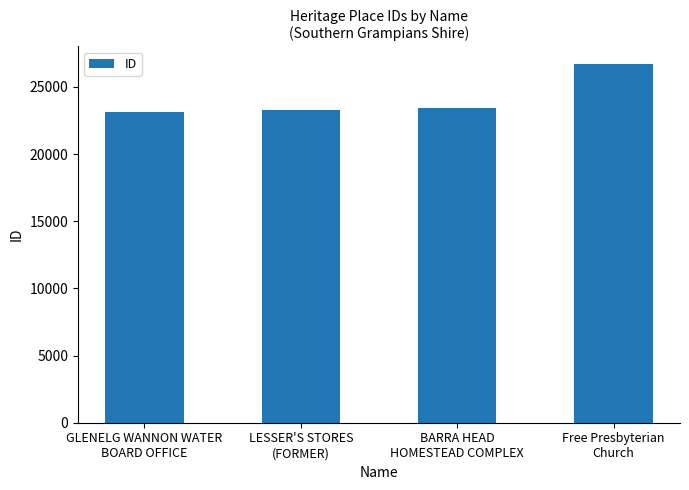

The value at GLENELG WANNON WATER
BOARD OFFICE is 23110. True or false?

True